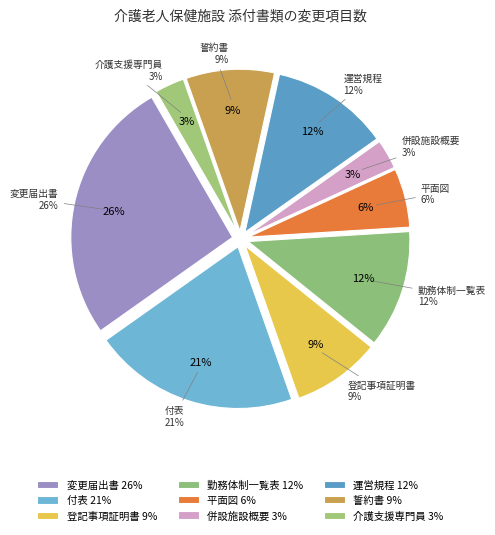

Count the number of slices in the pie.

9